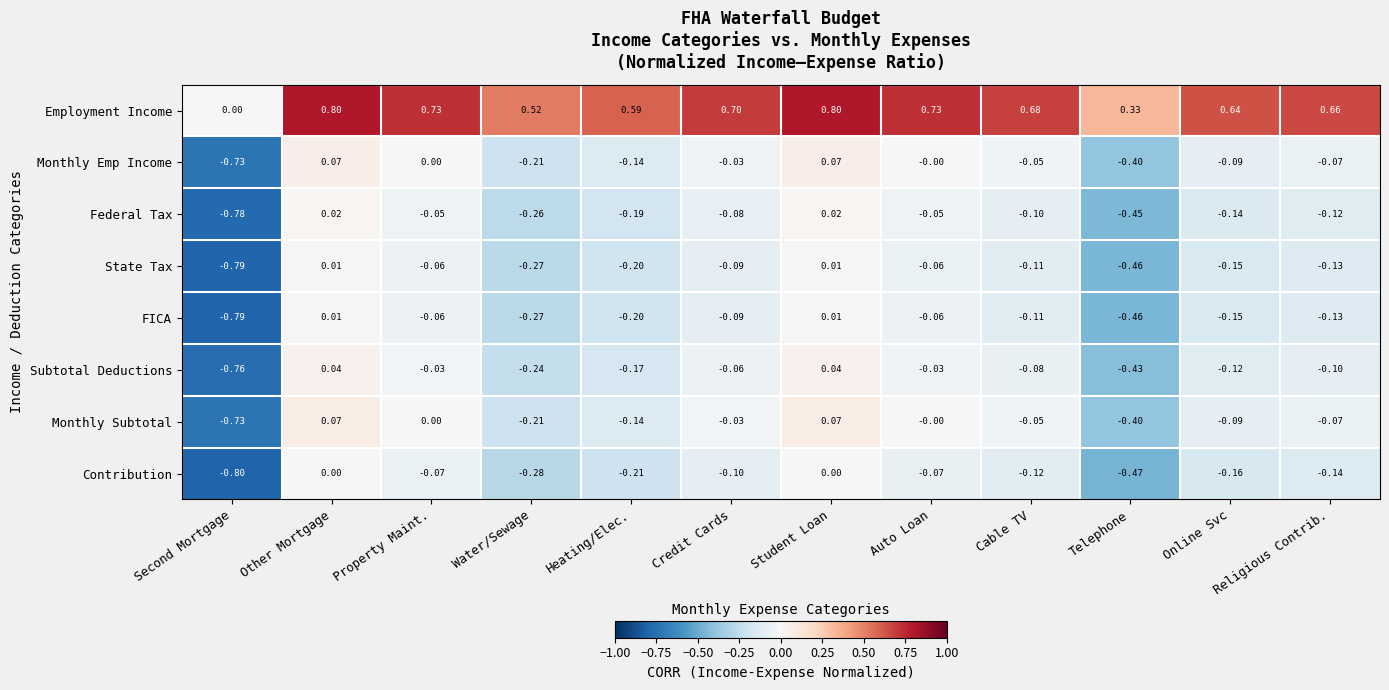

How many data points does each series have?

12